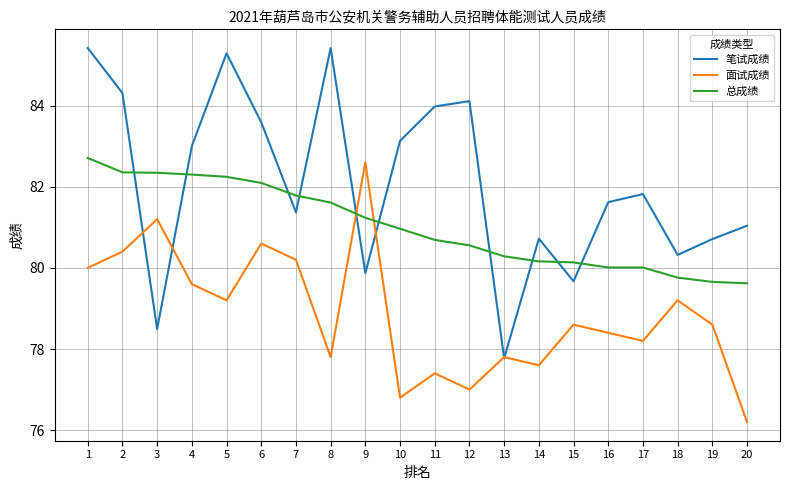

What is the greatest value displayed?

85.4